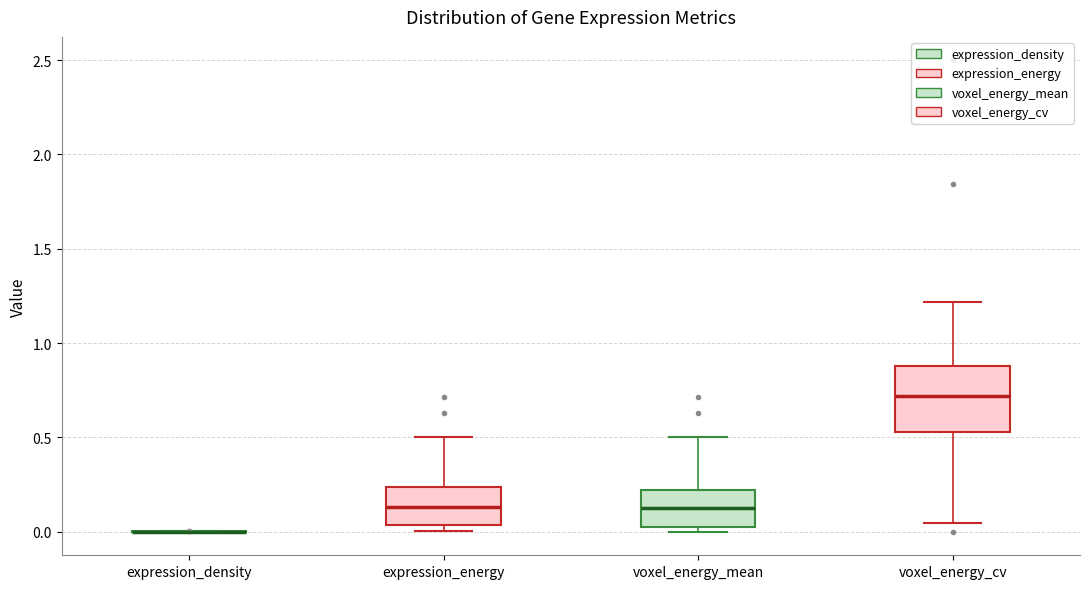

Reading left to right, transcribe this box plot: for each box, give where its median line is, the range the box spans, and where its two whiskers end, as read against the y-axis. The values are not printed on the chart, so give them approximately, as read against the axis.

expression_density: box collapsed to a line at 0.00, whiskers 0.00 to 0.00
expression_energy: median 0.15, box 0.05 to 0.25, whiskers 0.00 to 0.50
voxel_energy_mean: median 0.15, box 0.05 to 0.20, whiskers 0.00 to 0.50
voxel_energy_cv: median 0.70, box 0.55 to 0.90, whiskers 0.05 to 1.20